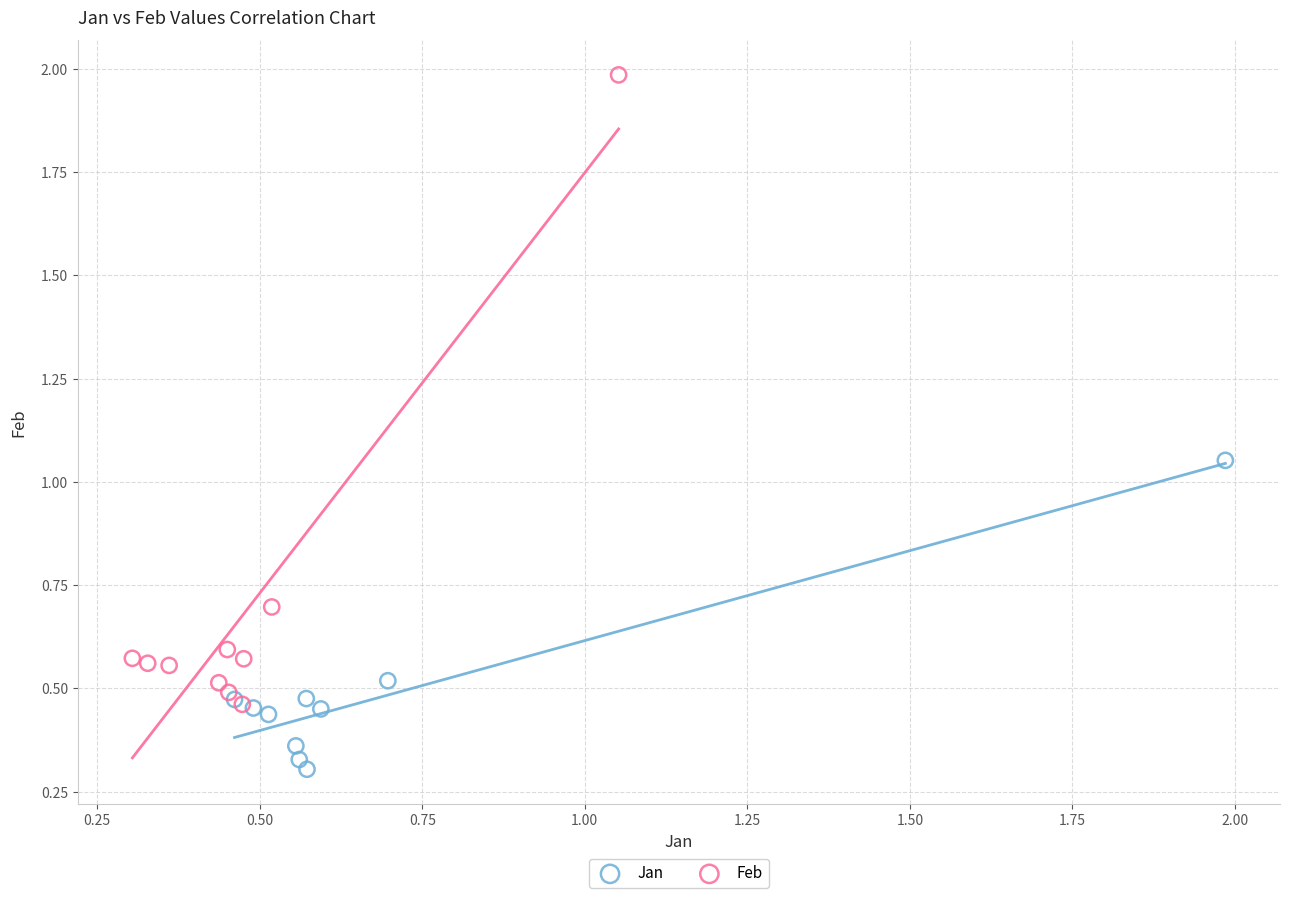

Which series has the widest spread of Y values?

Feb